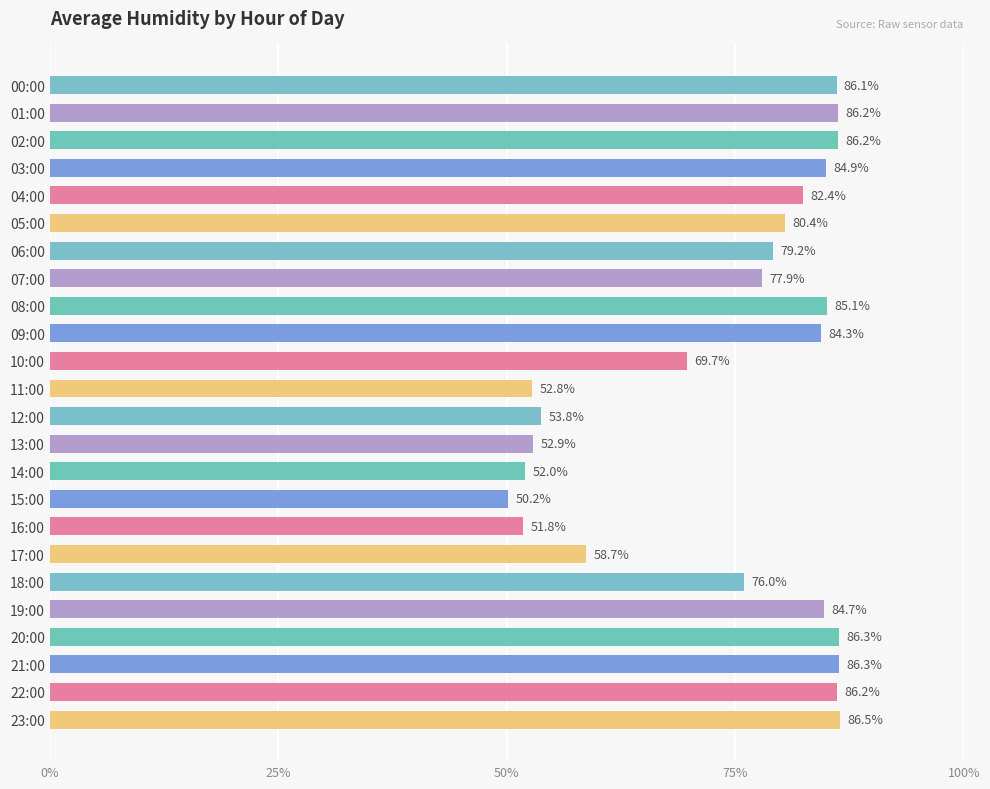

Which has a higher value, 01:00 or 05:00?

01:00